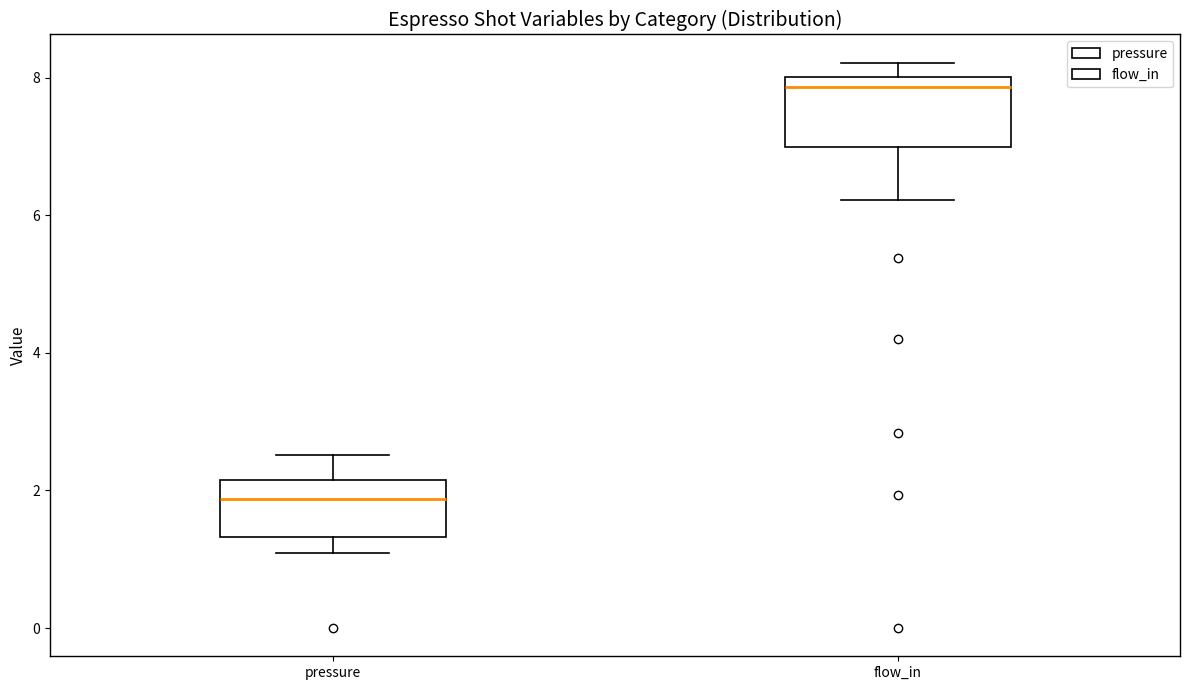

Reading left to right, read every box against the y-axis: the position of its median line, the range the box covers, and the ends of its whiskers. The values are not printed on the chart, so give them approximately, as read against the axis.

pressure: median 1.8, box 1.4 to 2.2, whiskers 1.0 to 2.6
flow_in: median 7.8, box 7.0 to 8.0, whiskers 6.2 to 8.2